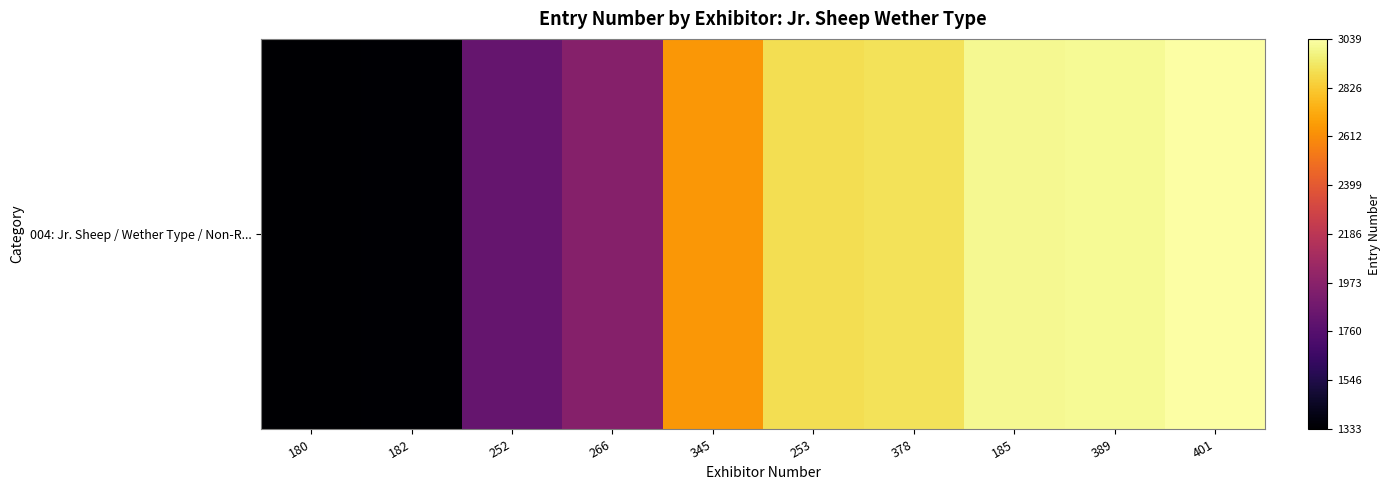

Reading right to left, extract all data points from this chart.

1.0	1.0	1.0	0.9	0.9	0.8	0.4	0.3	0.0	0.0